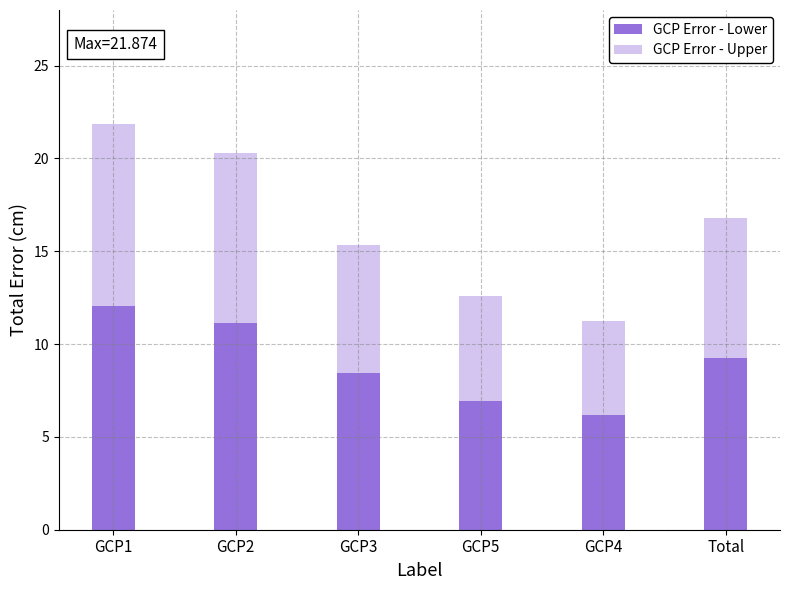

At which category is the sum across all series the highest?

GCP1